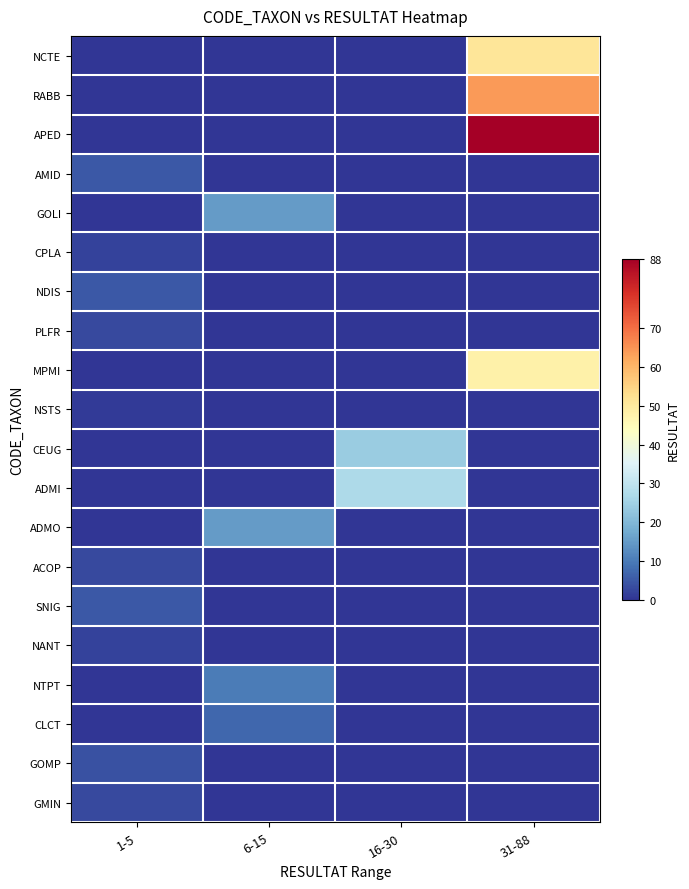

Between 16-30 and 31-88, which series saw the biggest shift?

APED